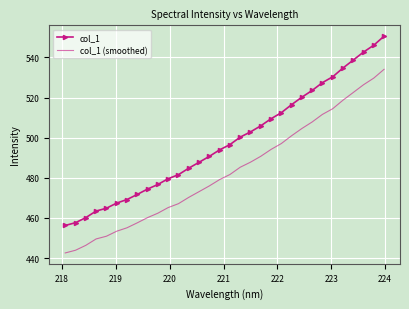

List the series in order of their overall mean, lowest first.

col_1 (smoothed), col_1